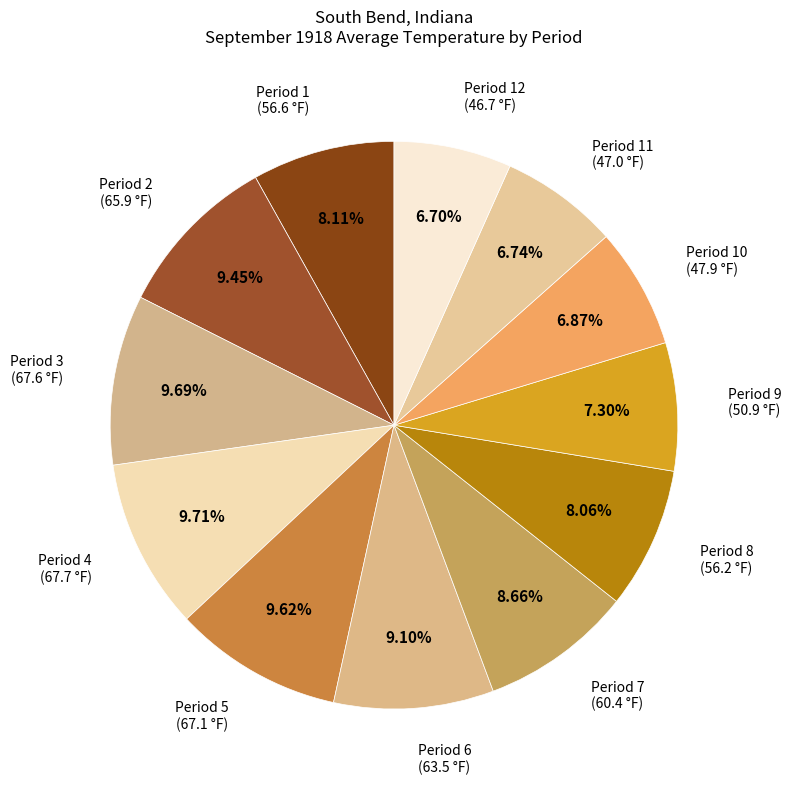

Count the number of slices in the pie.

12